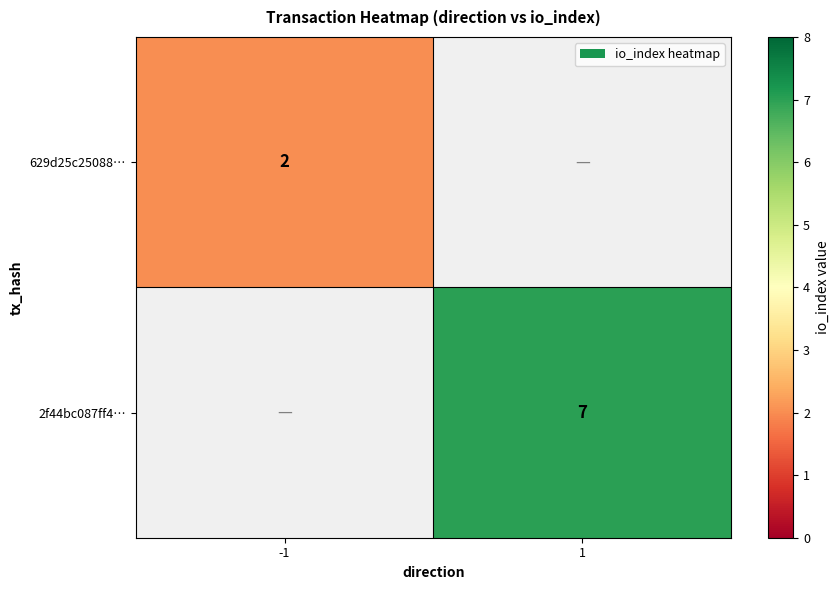

What is the greatest value displayed?

7